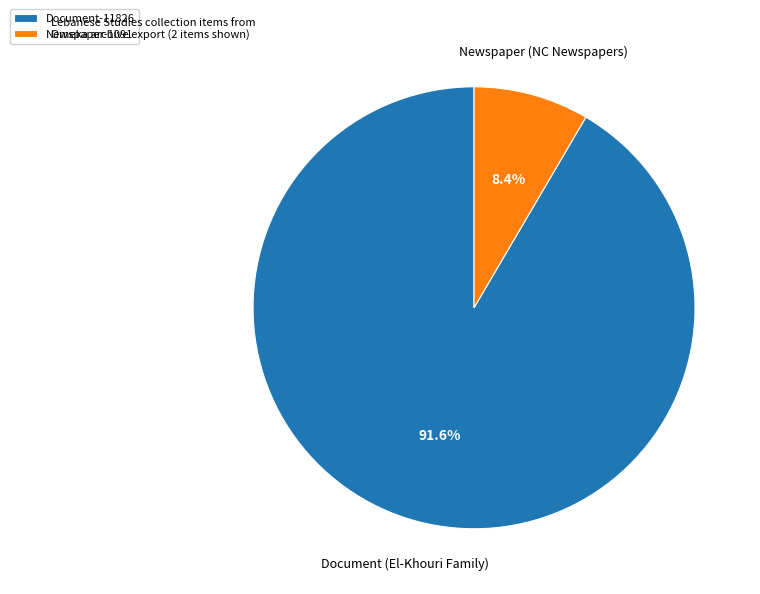

Is there any slice that represents more than half of the pie?

Yes